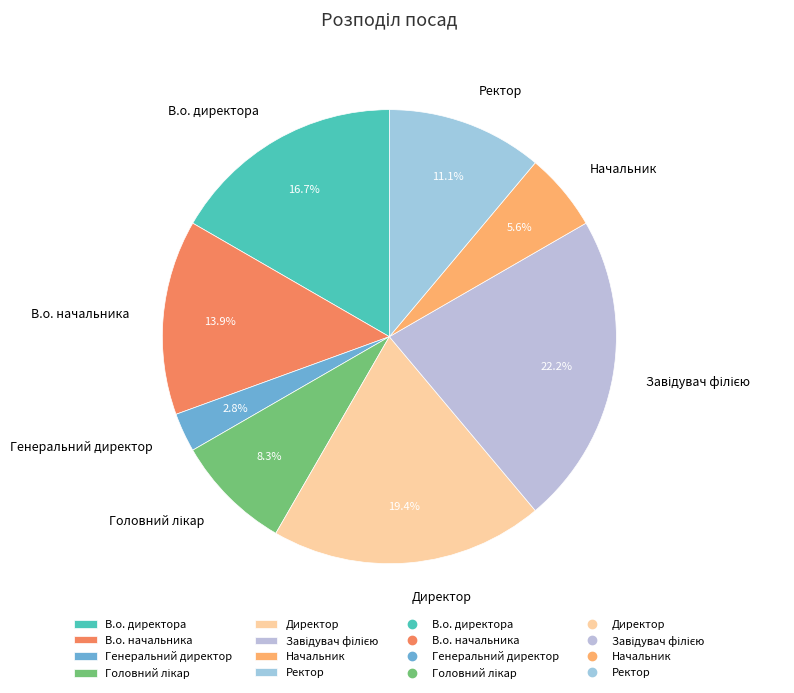

How many slices are in this pie chart?

8